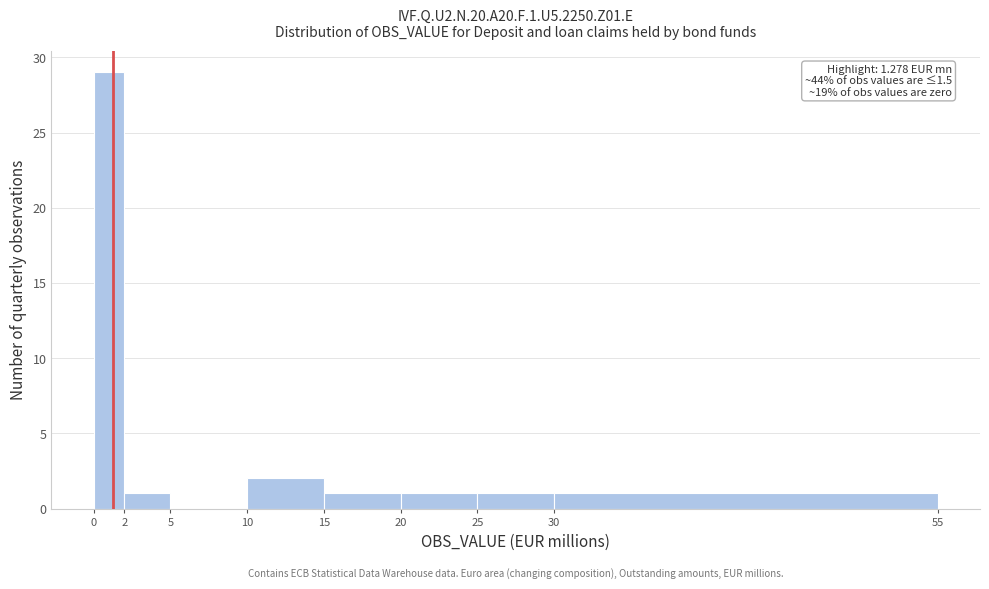

Which range on the x-axis has the tallest bar?

0 to 2